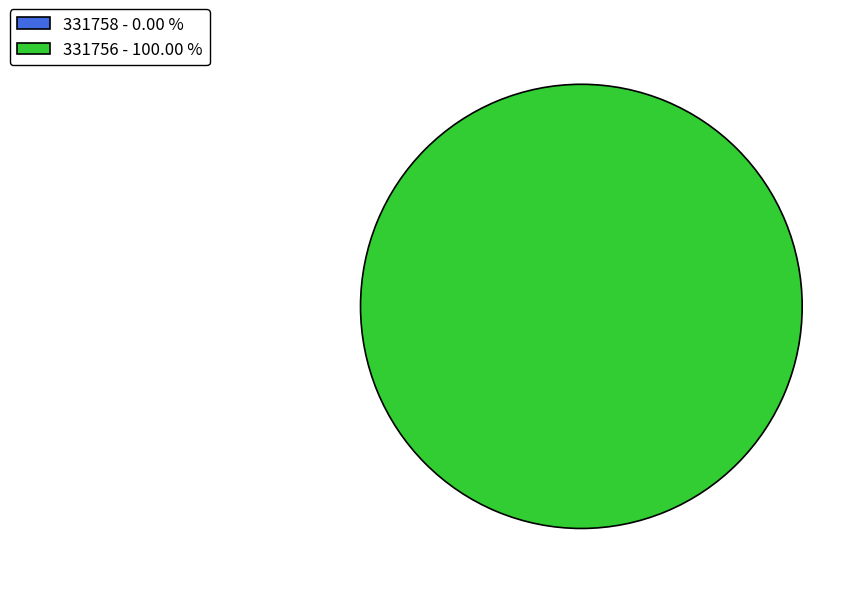

Which category has the smallest portion of the pie?

331758